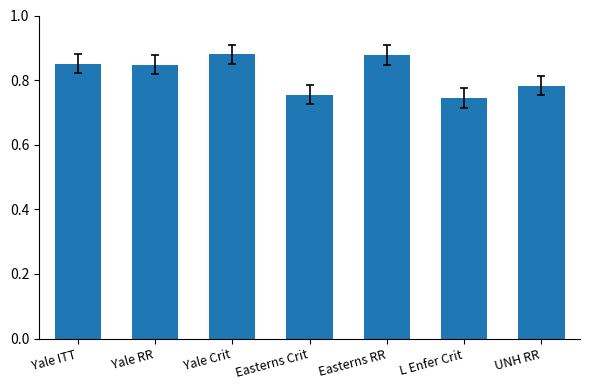

Which category has the lowest value across all series?

L Enfer Crit